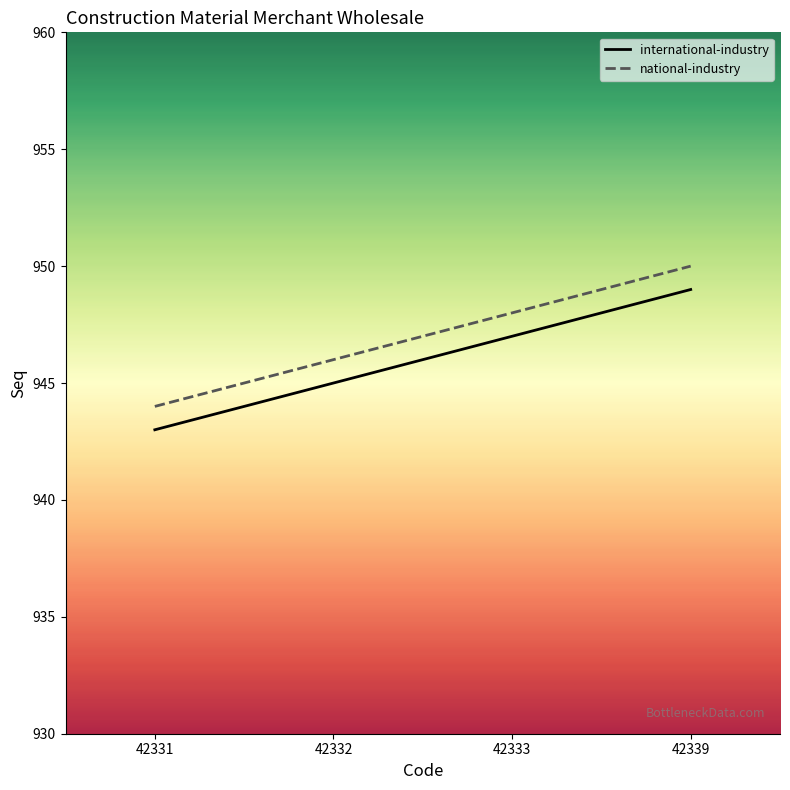

Read the international-industry value at 42333.

947